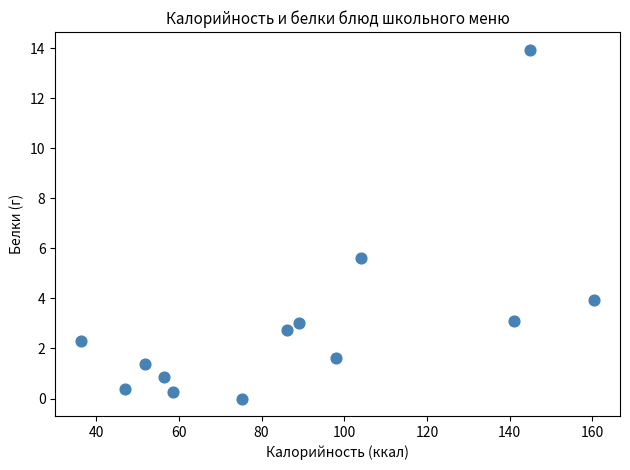

What is the range of X values (max minus min)?

124.2